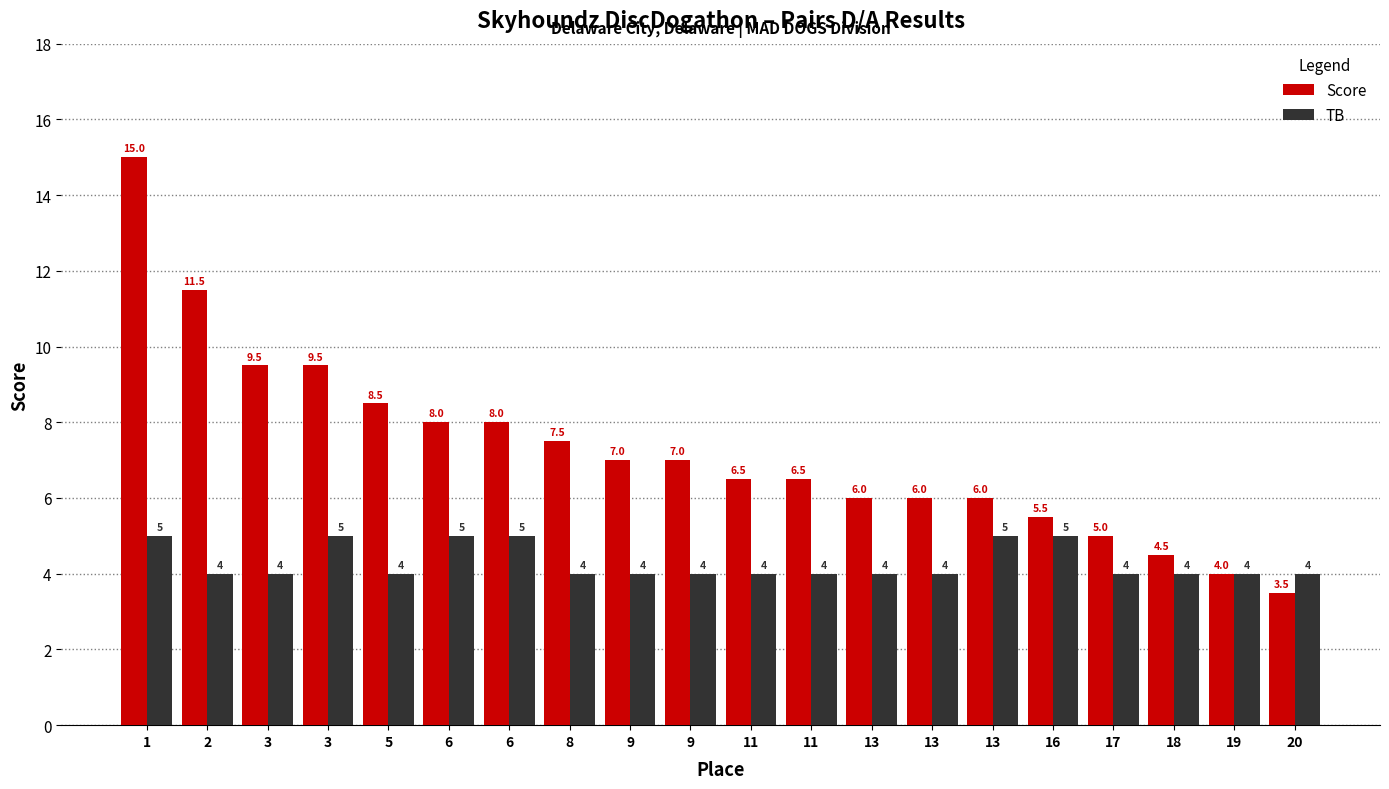

How many series are shown in this chart?

2